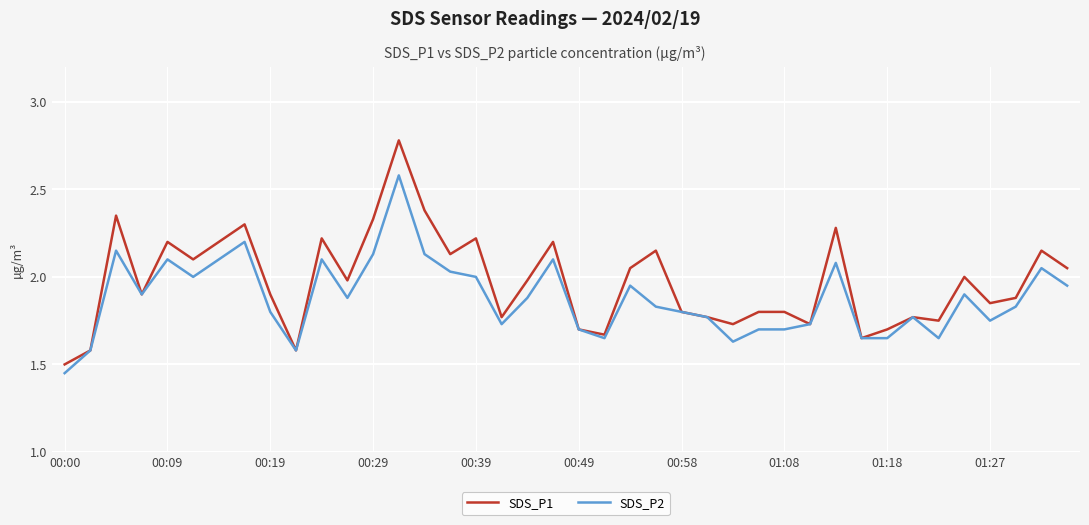

What is the maximum value for SDS_P1?

2.8